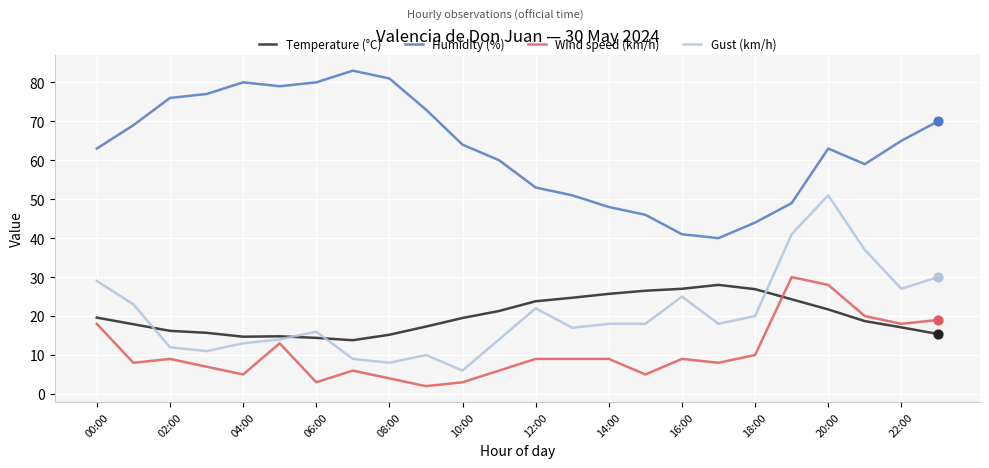

What are all the series names shown in the legend?

Temperature (°C), Humidity (%), Wind speed (km/h), Gust (km/h)